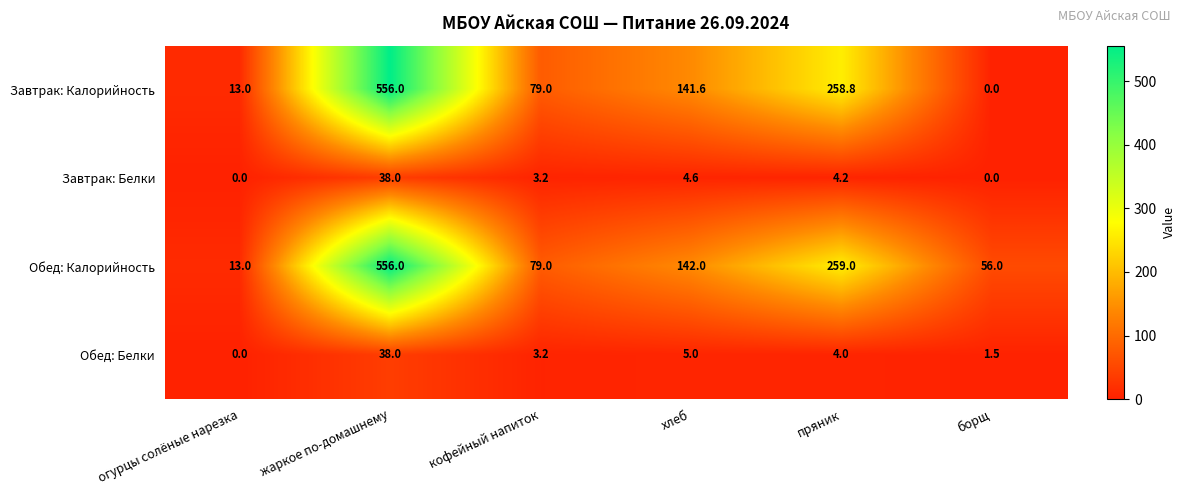

Reading left to right, list all the values displayed in this chart.

Завтрак: Калорийность: огурцы солёные нарезка=13.0	жаркое по-домашнему=556.0	кофейный напиток=79.0	хлеб=141.6	пряник=258.8	борщ=0.0
Завтрак: Белки: огурцы солёные нарезка=0.0	жаркое по-домашнему=38.0	кофейный напиток=3.2	хлеб=4.6	пряник=4.2	борщ=0.0
Обед: Калорийность: огурцы солёные нарезка=13.0	жаркое по-домашнему=556.0	кофейный напиток=79.0	хлеб=142.0	пряник=259.0	борщ=56.0
Обед: Белки: огурцы солёные нарезка=0.0	жаркое по-домашнему=38.0	кофейный напиток=3.2	хлеб=5.0	пряник=4.0	борщ=1.5